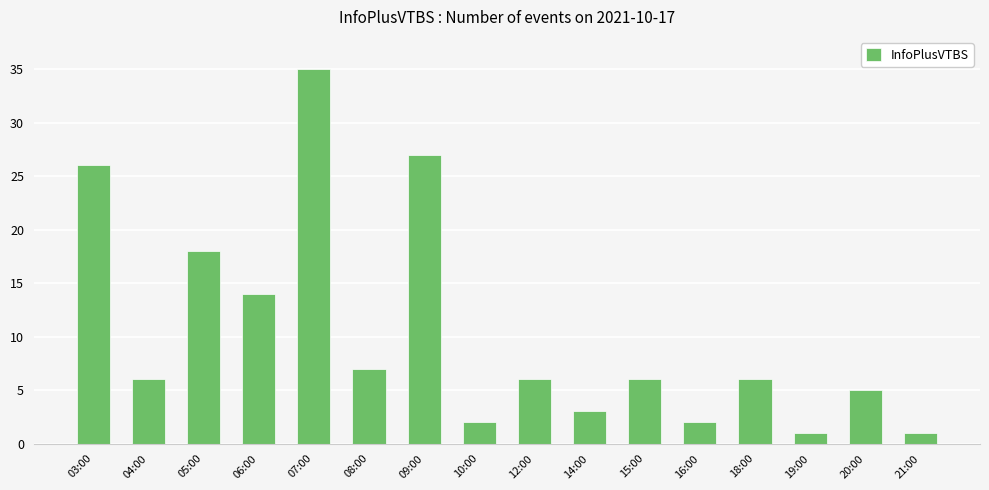

Does the chart contain stacked bars?

No